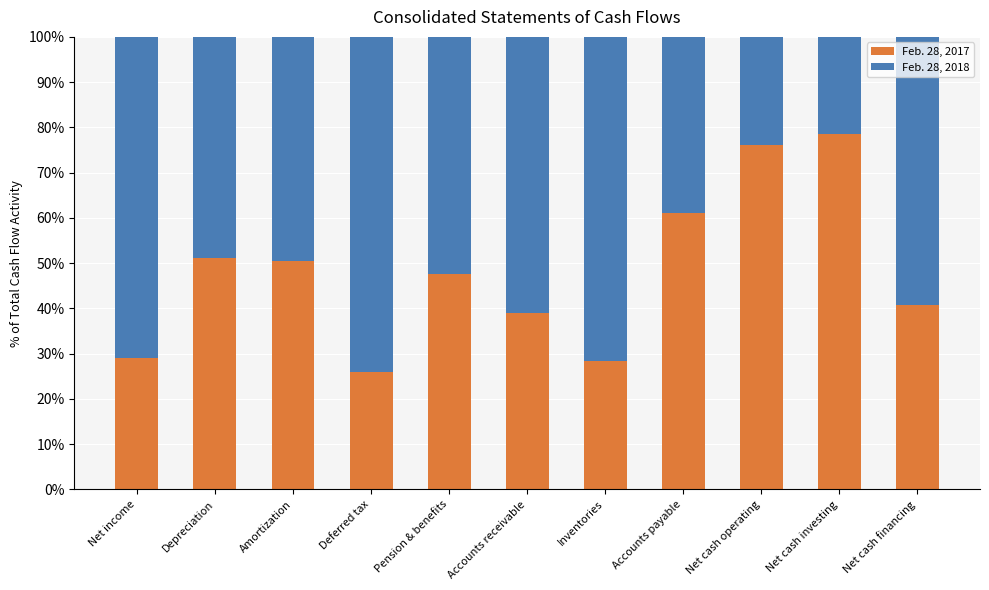

Reading left to right, list the values for the Feb. 28, 2017 series.

Net income=29.1	Depreciation=51.1	Amortization=50.5	Deferred tax=26.0	Pension & benefits=47.6	Accounts receivable=39.0	Inventories=28.4	Accounts payable=61.1	Net cash operating=76.1	Net cash investing=78.5	Net cash financing=40.9